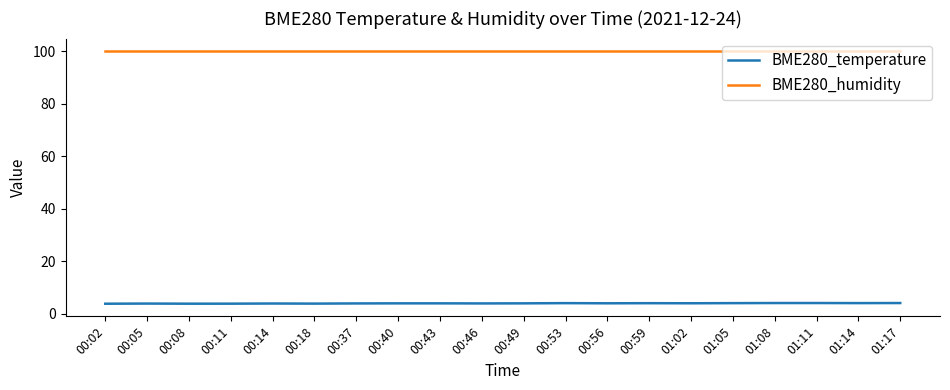

List the series in order of their overall mean, highest first.

BME280_humidity, BME280_temperature